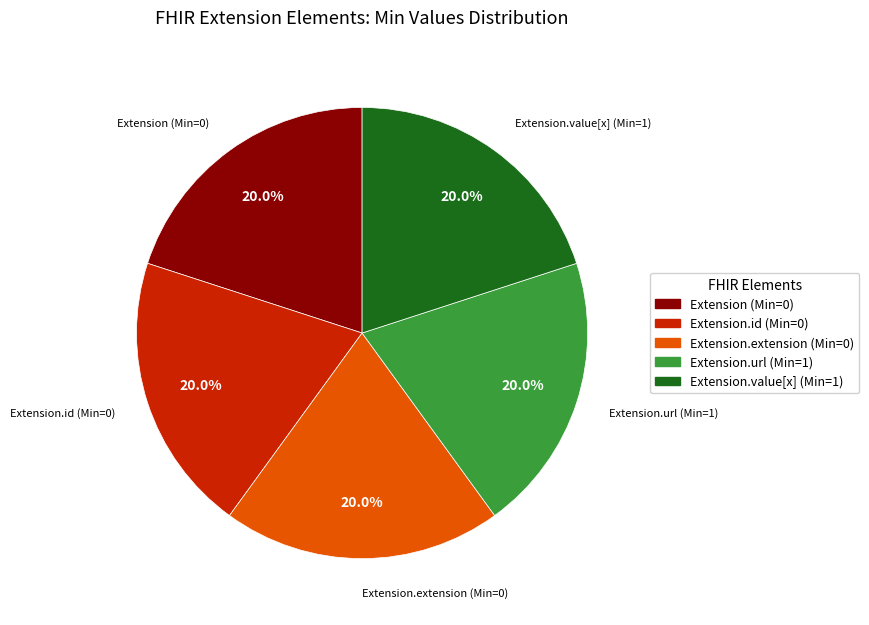

Does any single category account for the majority?

No